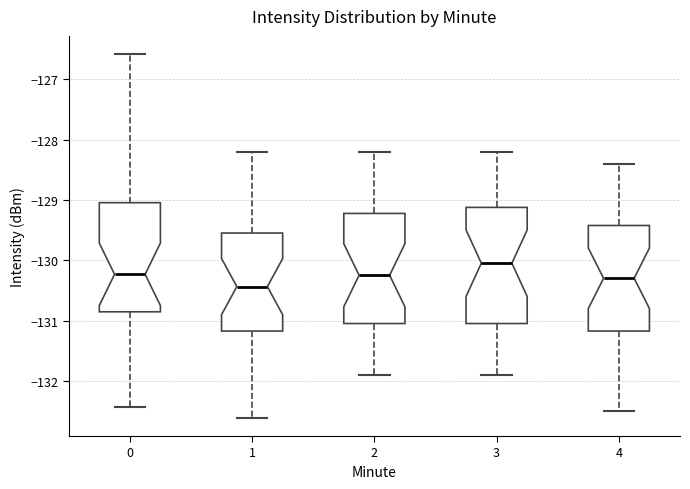

Which box's median line is the lowest?

1